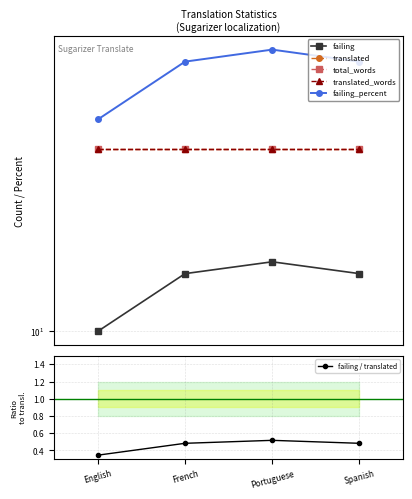

What is the spread (max minus min) of values at English?

34.1